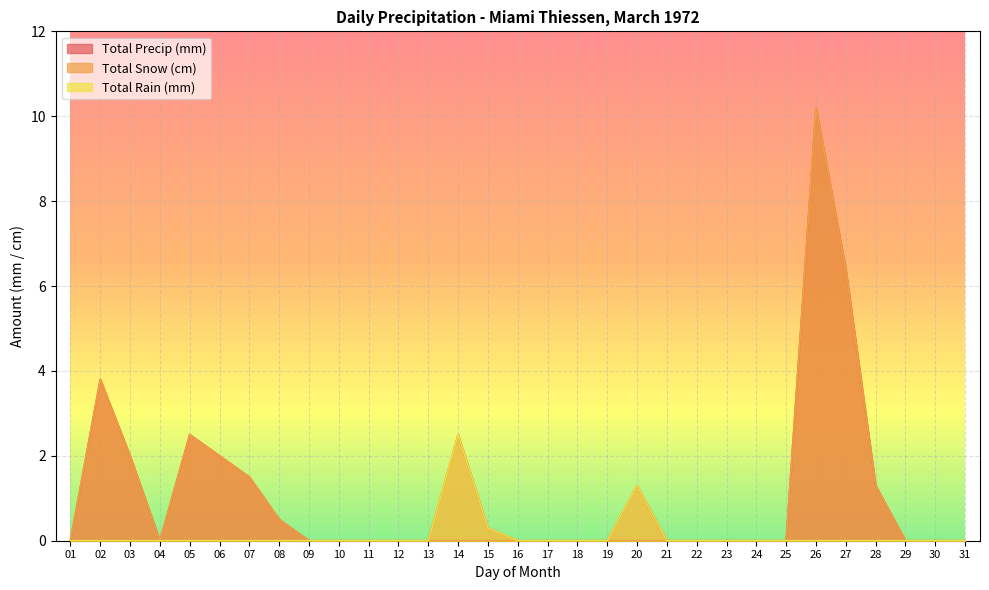

How many categories are shown in the chart?

31